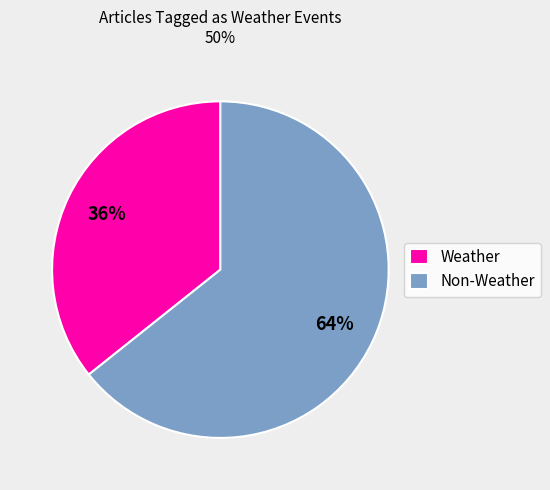

Rank the categories by value from lowest to highest.

Weather, Non-Weather